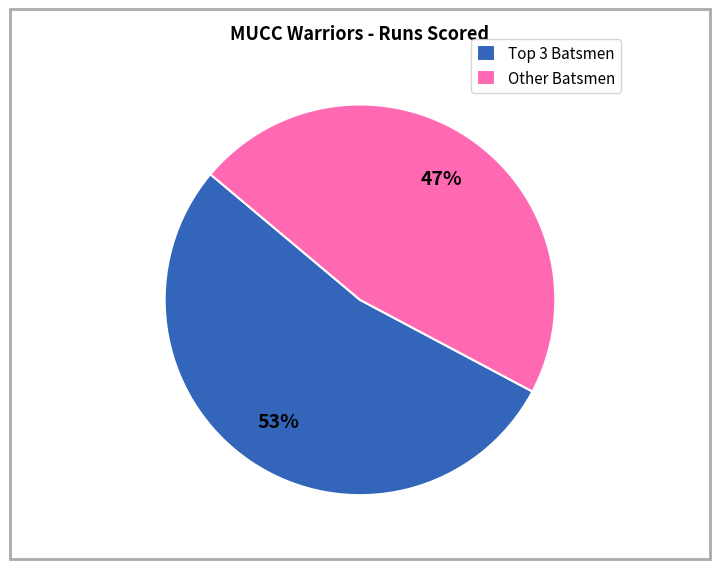

Is there any slice that represents more than half of the pie?

Yes